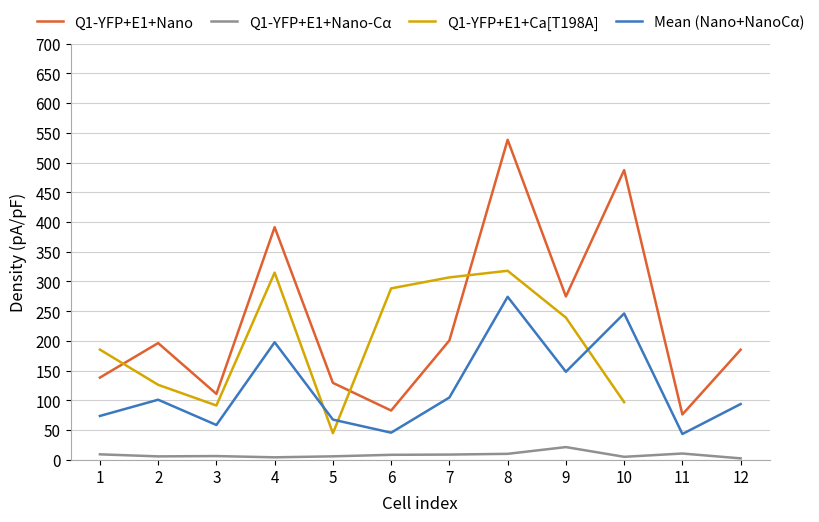

True or false: Mean (Nano+NanoCα) and Q1-YFP+E1+Nano cross at least once.

False